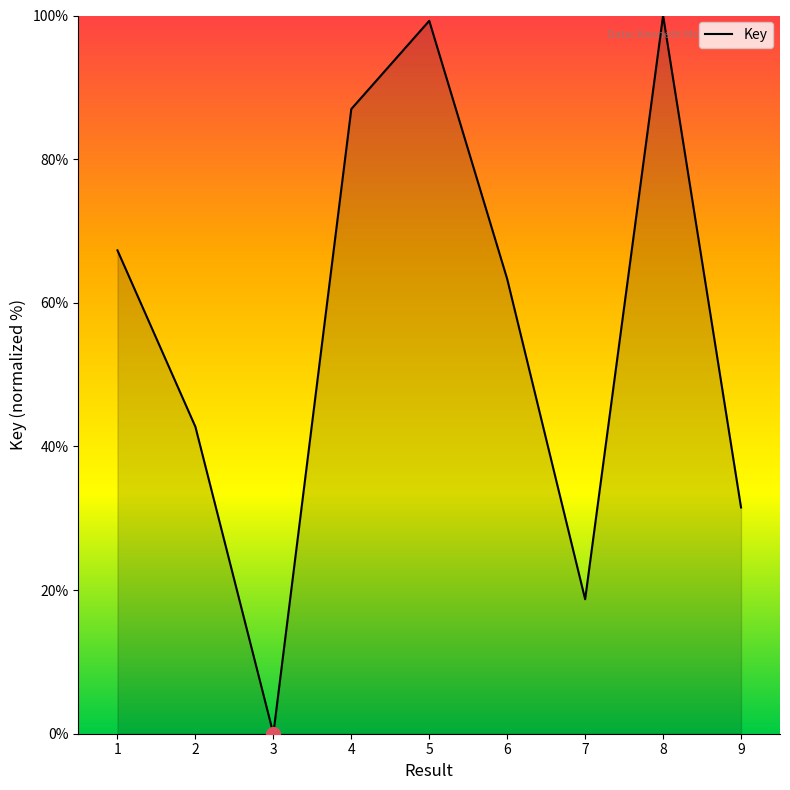

Where is the first local minimum?

3